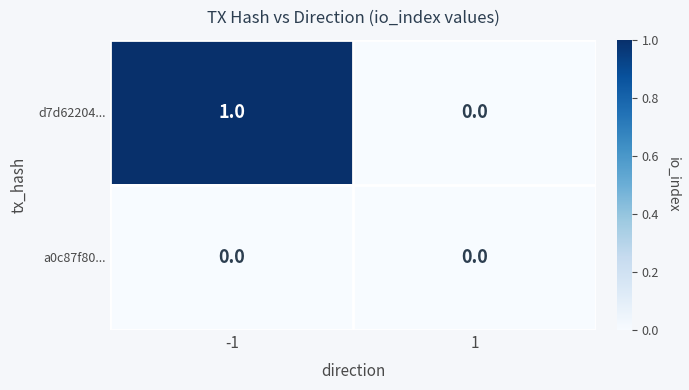

The value of a0c87f80... at -1 is 0. True or false?

True